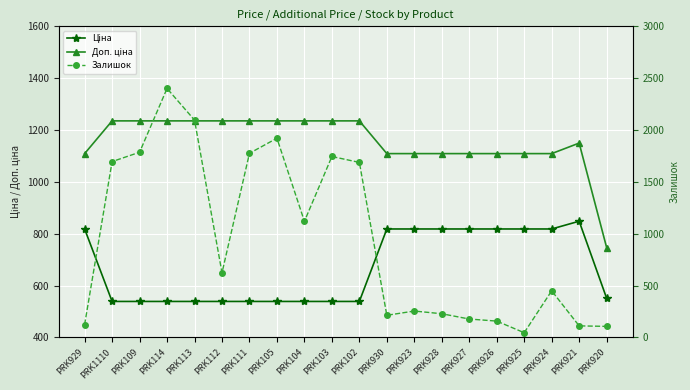

Is this an area chart (filled region under the line)?

No